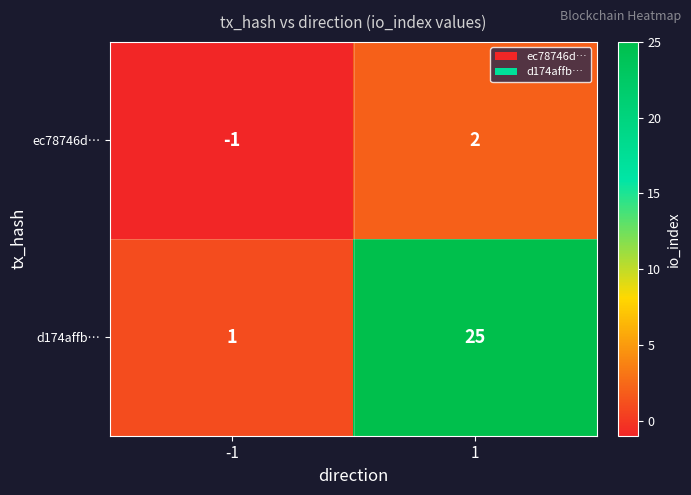

What is the greatest value displayed?

25